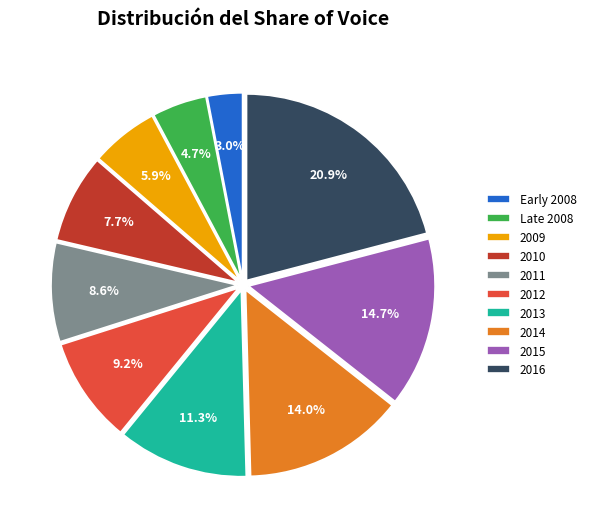

To the nearest percent, what is the average slice percentage?

10%